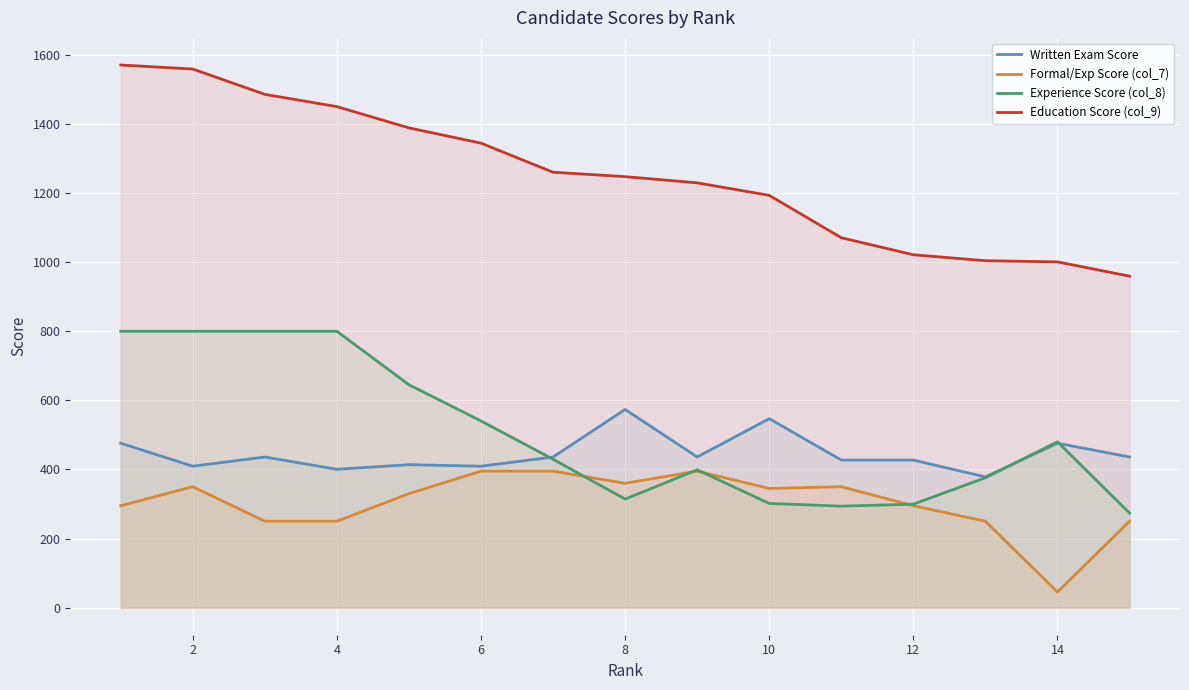

The value of Education Score (col_9) at 14 is 1964.0. True or false?

False